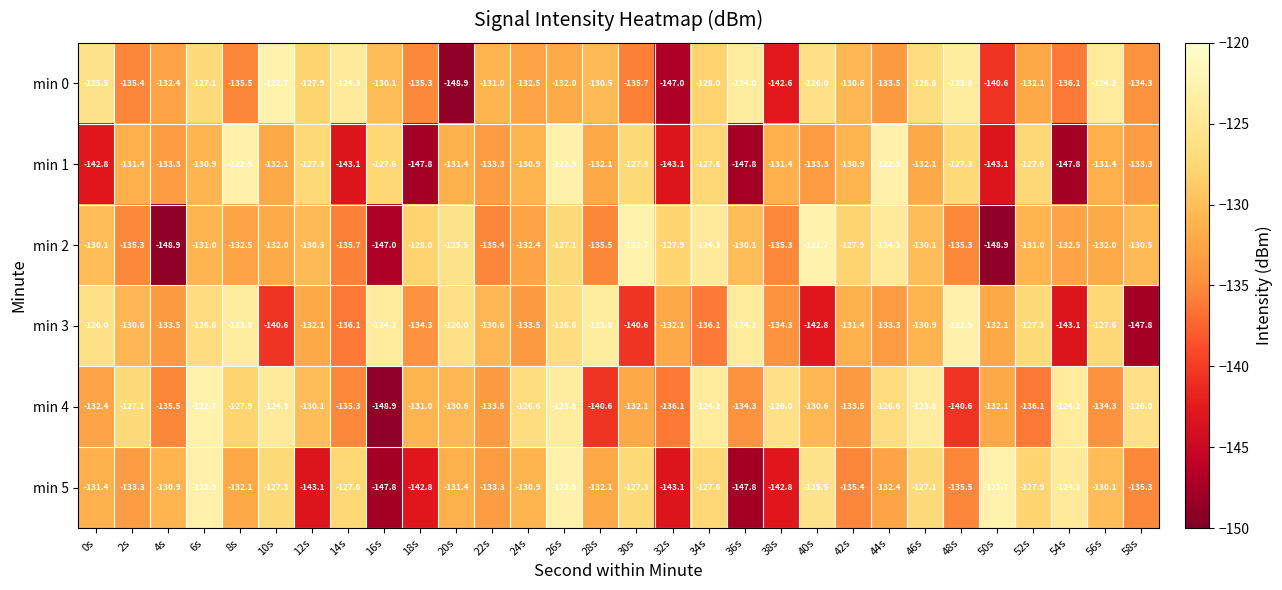

What is the sum of all min 5 values?

-3974.6